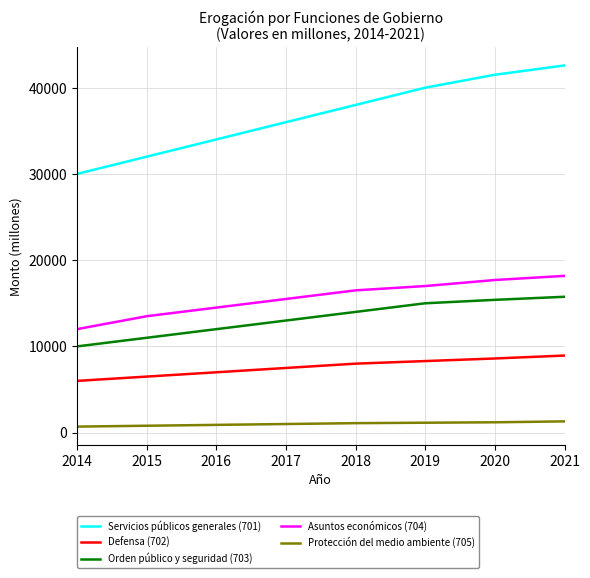

Is the value of Servicios públicos generales (701) at 2014 greater than the value of Asuntos económicos (704) at 2016?

Yes